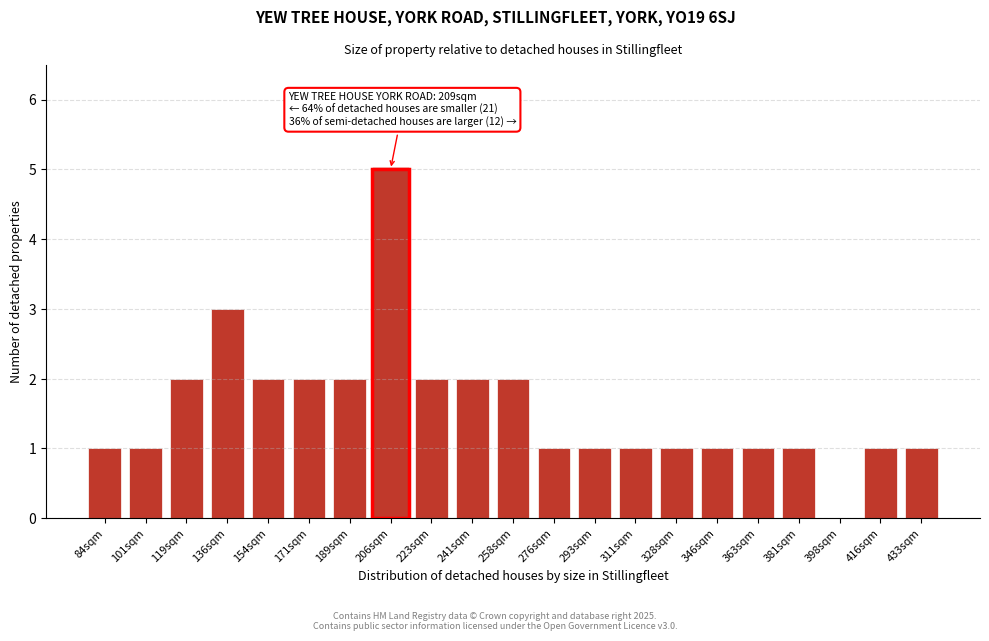

Reading left to right, transcribe all the data shown in this chart.

84sqm=1	101sqm=1	119sqm=2	136sqm=3	154sqm=2	171sqm=2	189sqm=2	206sqm=5	223sqm=2	241sqm=2	258sqm=2	276sqm=1	293sqm=1	311sqm=1	328sqm=1	346sqm=1	363sqm=1	381sqm=1	398sqm=0	416sqm=1	433sqm=1